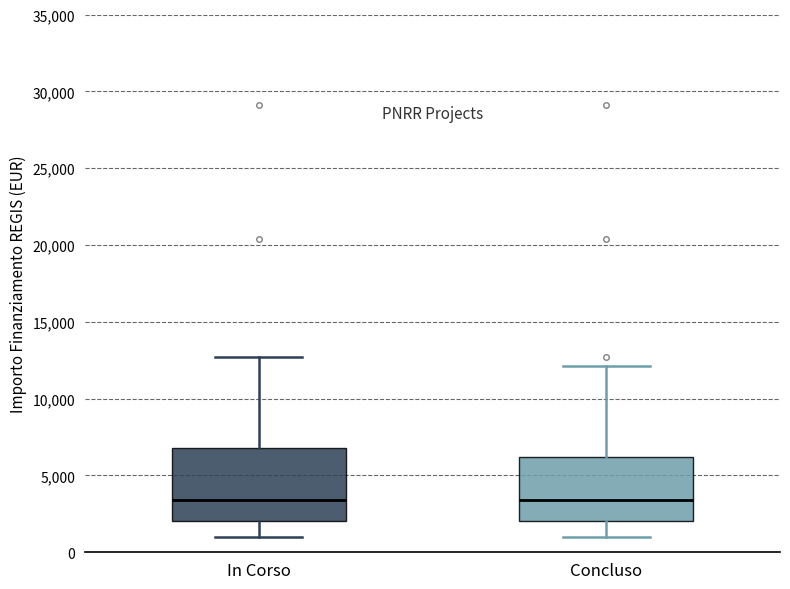

Which box is the tallest, from its lower edge to its upper edge?

In Corso